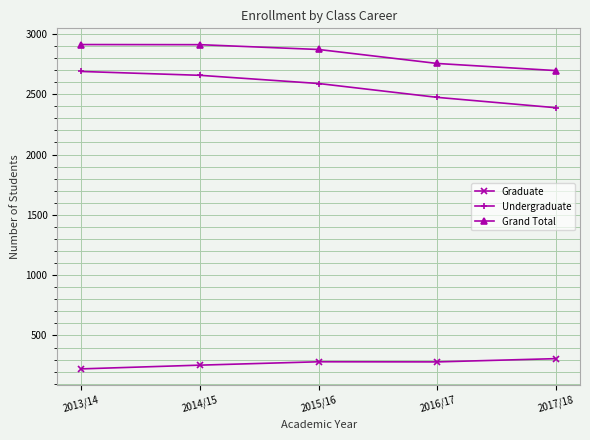

What is the spread (max minus min) of values at 2014/15?

2657